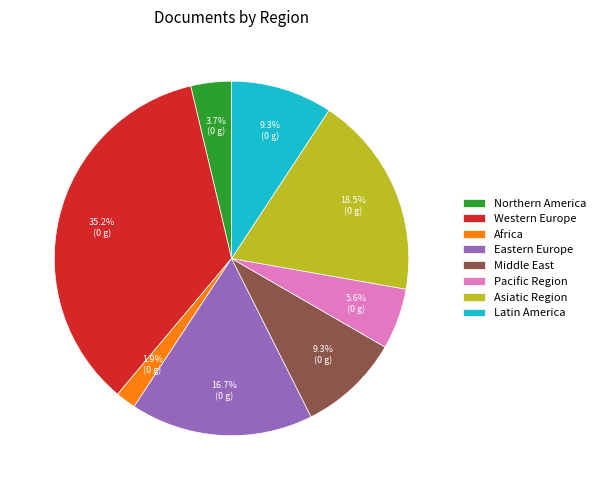

Is the sum of Latin America and Pacific Region greater than half?

No